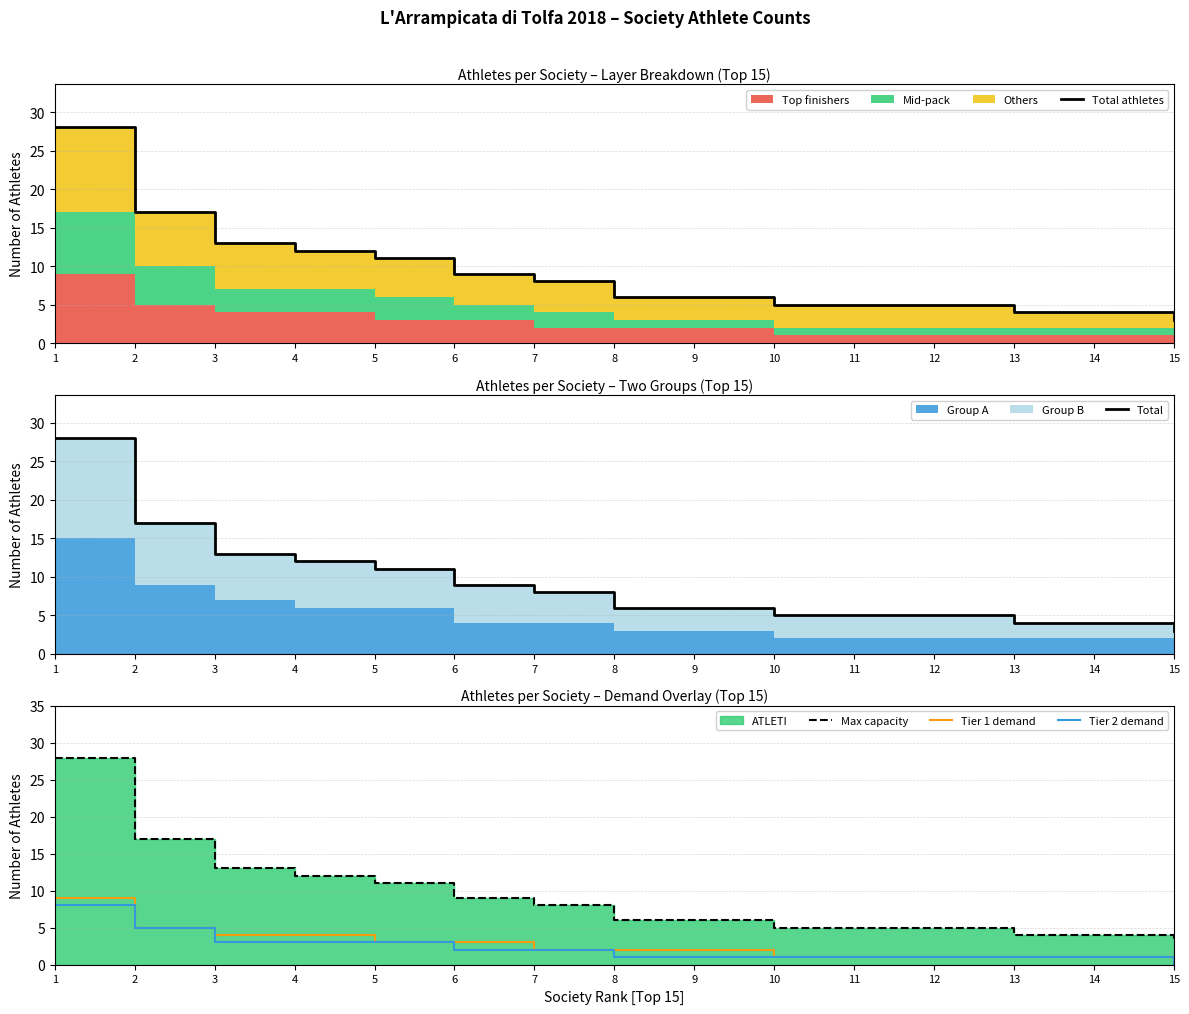

Which series has the widest spread of values?

Total athletes